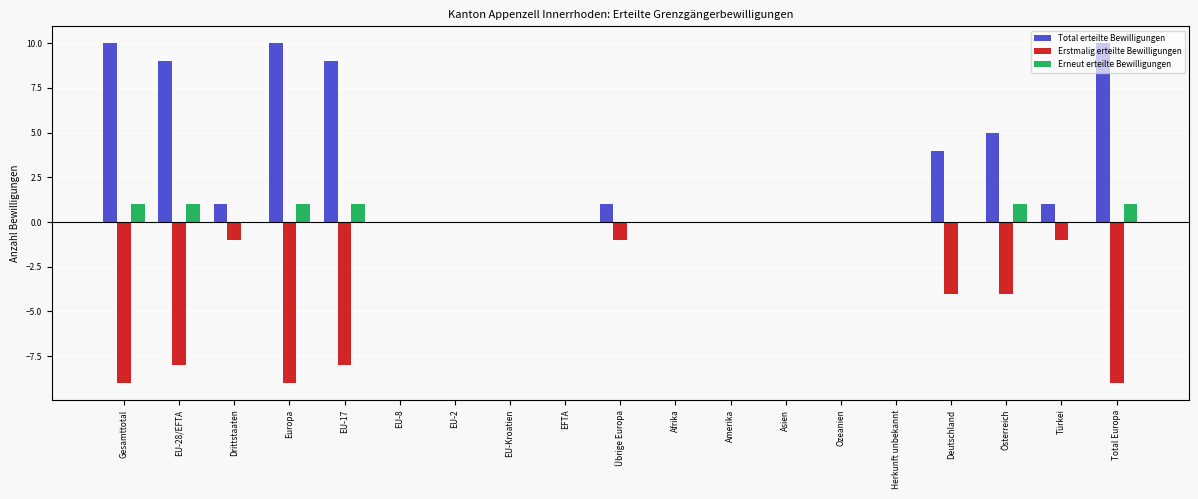

Is it true that Total erteilte Bewilligungen equals 5 at Österreich?

True